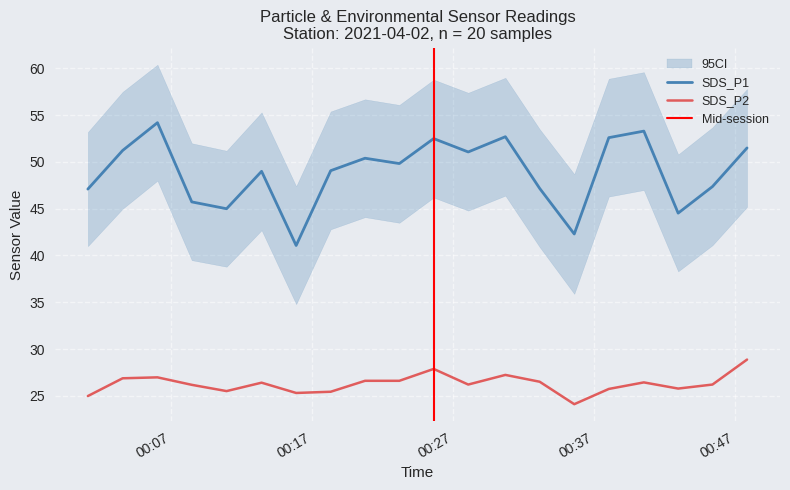

Reading right to left, list all the values displayed in this chart.

SDS_P1: 2021/04/02 00:47:52=51.5	2021/04/02 00:45:25=47.4	2021/04/02 00:42:59=44.5	2021/04/02 00:40:33=53.3	2021/04/02 00:38:04=52.6	2021/04/02 00:35:37=42.3	2021/04/02 00:33:10=47.2	2021/04/02 00:30:44=52.7	2021/04/02 00:28:06=51.1	2021/04/02 00:25:39=52.5	2021/04/02 00:23:13=49.8	2021/04/02 00:20:47=50.4	2021/04/02 00:18:21=49.1	2021/04/02 00:15:54=41.1	2021/04/02 00:13:27=49.0	2021/04/02 00:10:58=45.0	2021/04/02 00:08:30=45.7	2021/04/02 00:06:04=54.2	2021/04/02 00:03:36=51.2	2021/04/02 00:01:08=47.1
SDS_P2: 2021/04/02 00:47:52=28.9	2021/04/02 00:45:25=26.2	2021/04/02 00:42:59=25.8	2021/04/02 00:40:33=26.4	2021/04/02 00:38:04=25.7	2021/04/02 00:35:37=24.1	2021/04/02 00:33:10=26.5	2021/04/02 00:30:44=27.2	2021/04/02 00:28:06=26.2	2021/04/02 00:25:39=27.9	2021/04/02 00:23:13=26.6	2021/04/02 00:20:47=26.6	2021/04/02 00:18:21=25.4	2021/04/02 00:15:54=25.3	2021/04/02 00:13:27=26.4	2021/04/02 00:10:58=25.5	2021/04/02 00:08:30=26.2	2021/04/02 00:06:04=27.0	2021/04/02 00:03:36=26.9	2021/04/02 00:01:08=25.0